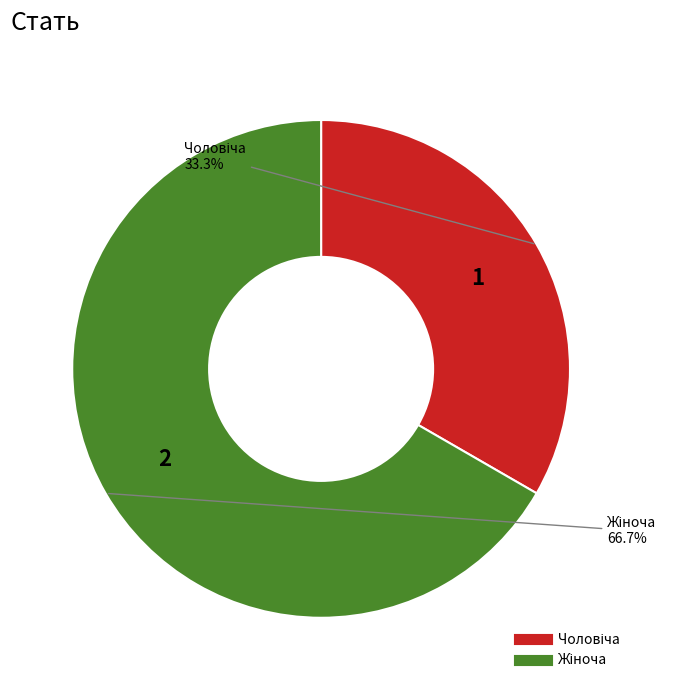

Is there any slice that represents more than half of the pie?

Yes